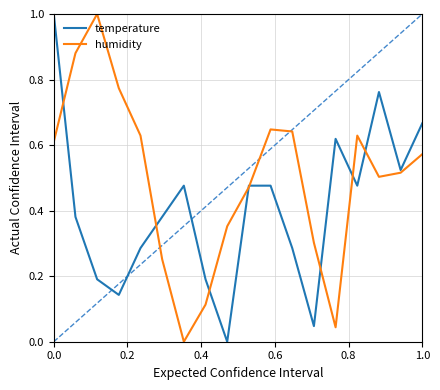

Reading right to left, what are all the values shown in this chart?

temperature: 0.7	0.5	0.8	0.5	0.6	0.0	0.3	0.5	0.5	0.0	0.2	0.5	0.4	0.3	0.1	0.2	0.4	1.0
humidity: 0.6	0.5	0.5	0.6	0.0	0.3	0.6	0.6	0.5	0.4	0.1	0.0	0.3	0.6	0.8	1.0	0.9	0.6